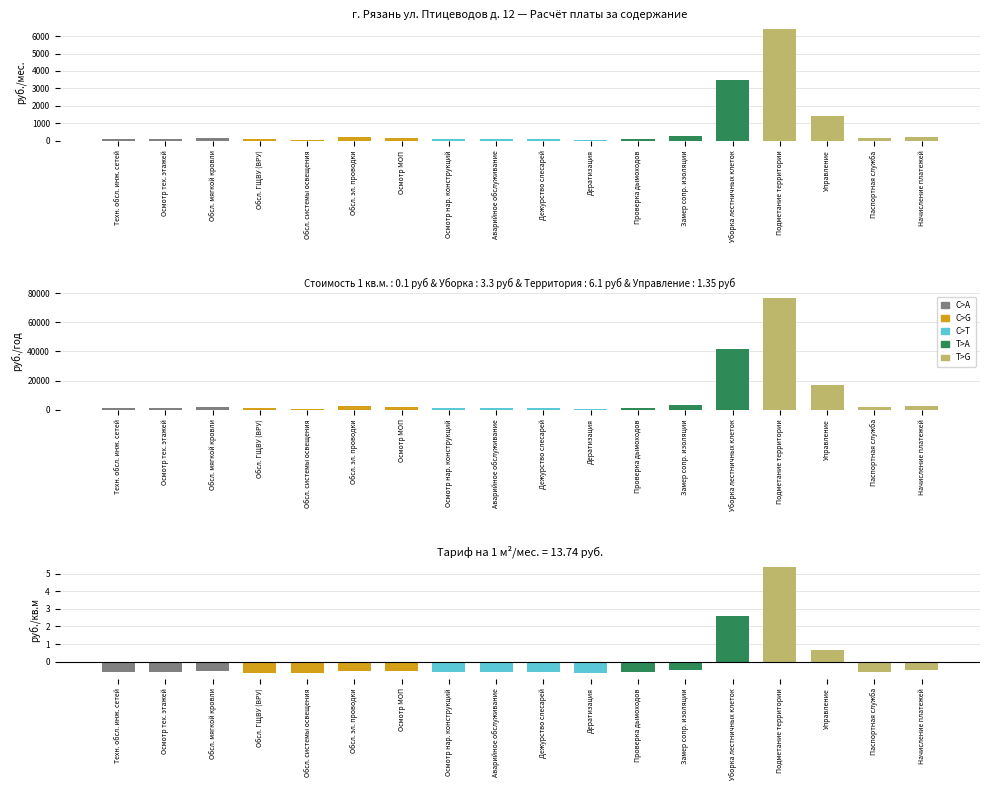

Reading left to right, list all the values displayed in this chart.

Итого в месяц, руб.: Техн. обсл. инж. сетей=104.9	Осмотр тех. этажей=83.9	Обсл. мягкой кровли=157.3	Обсл. ГЩВУ (ВРУ)=73.4	Обсл. системы освещения=42.0	Обсл. эл. проводки=199.3	Осмотр МОП=178.3	Осмотр нар. конструкций=104.9	Аварийное обслуживание=104.9	Дежурство слесарей=104.9	Дератизация=52.4	Проверка дымоходов=83.9	Замер сопр. изоляции=262.2	Уборка лестничных клеток=3461.0	Подметание территории=6397.7	Управление=1415.9	Паспортная служба=136.3	Начисление платежей=209.8
Стоимость на 1 кв.м (отклонение): Техн. обсл. инж. сетей=-0.6	Осмотр тех. этажей=-0.6	Обсл. мягкой кровли=-0.5	Обсл. ГЩВУ (ВРУ)=-0.6	Обсл. системы освещения=-0.7	Обсл. эл. проводки=-0.5	Осмотр МОП=-0.5	Осмотр нар. конструкций=-0.6	Аварийное обслуживание=-0.6	Дежурство слесарей=-0.6	Дератизация=-0.6	Проверка дымоходов=-0.6	Замер сопр. изоляции=-0.4	Уборка лестничных клеток=2.6	Подметание территории=5.4	Управление=0.7	Паспортная служба=-0.6	Начисление платежей=-0.5